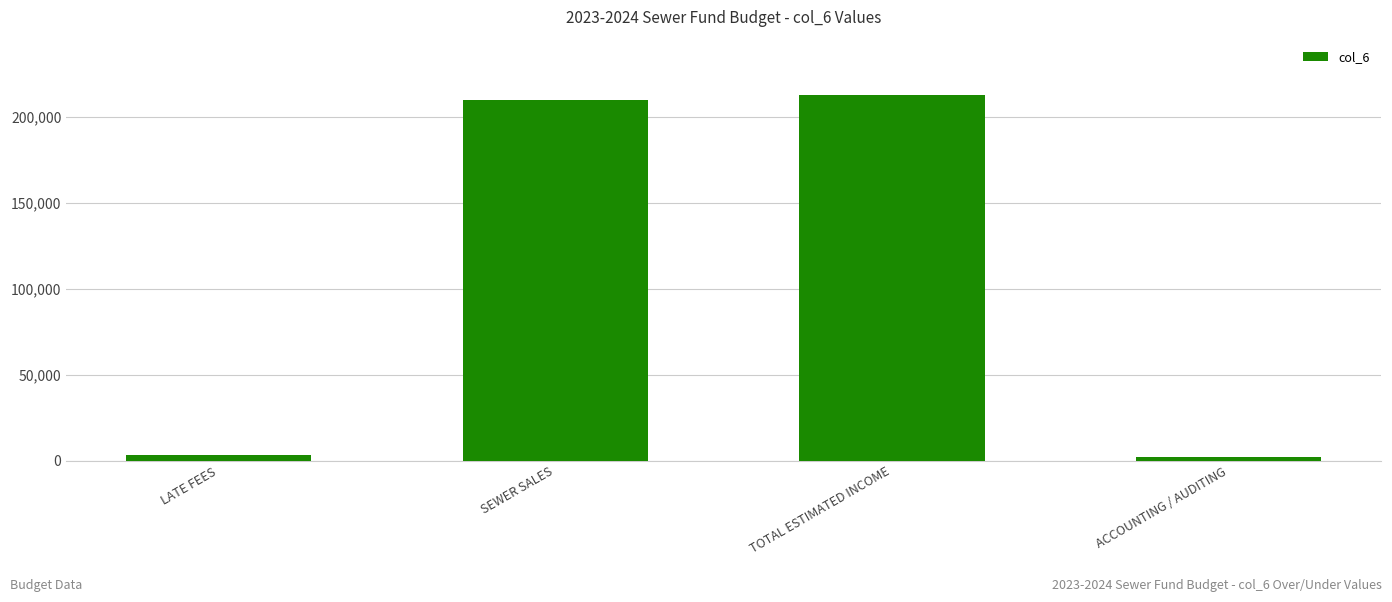

What is the change in value from LATE FEES to SEWER SALES?

+206800